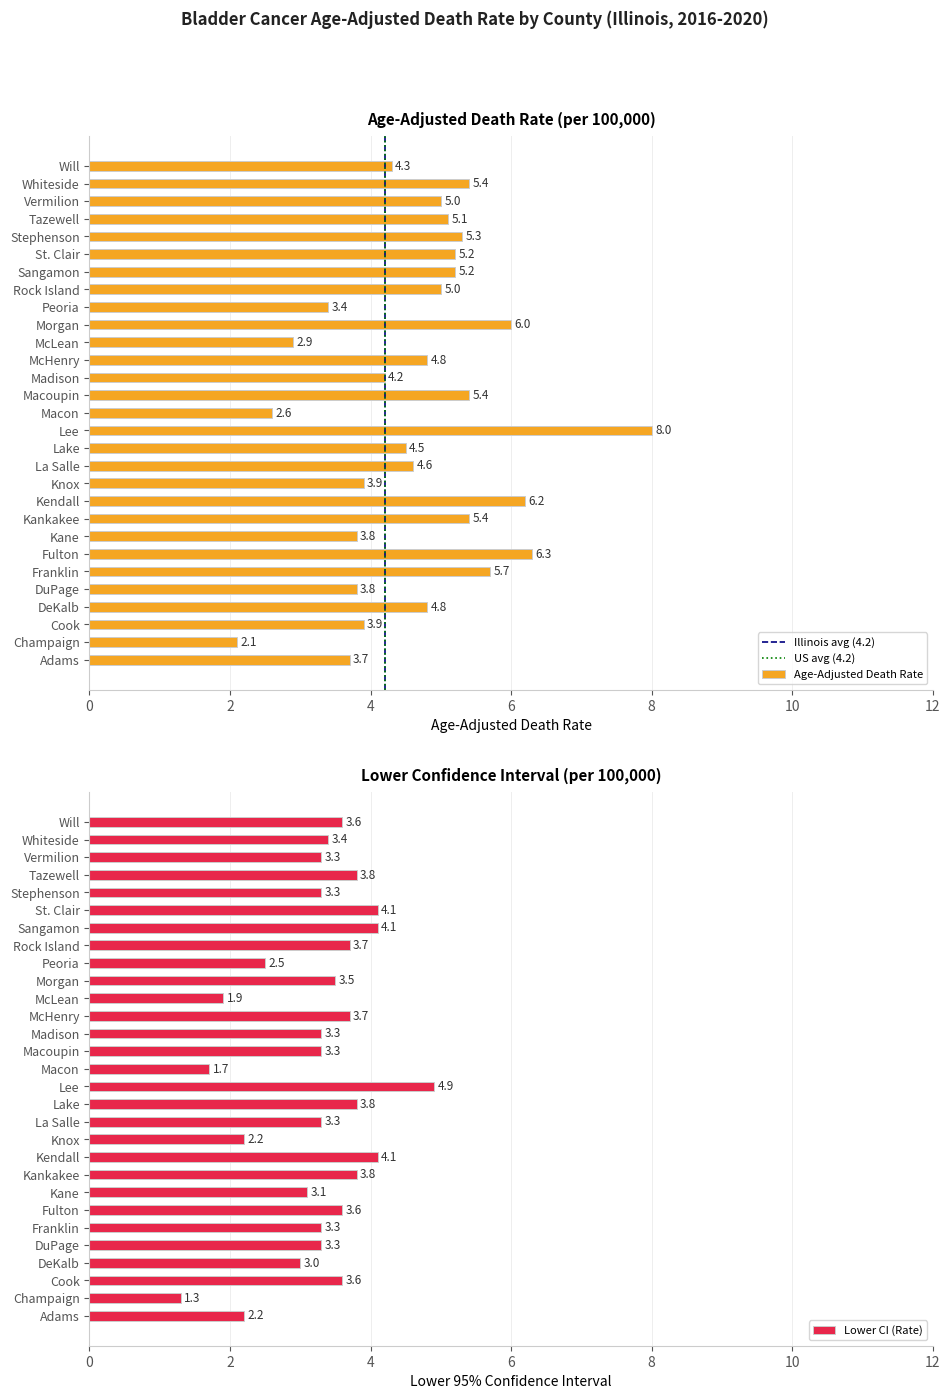

At which label does Age-Adjusted Death Rate reach its peak?

Lee